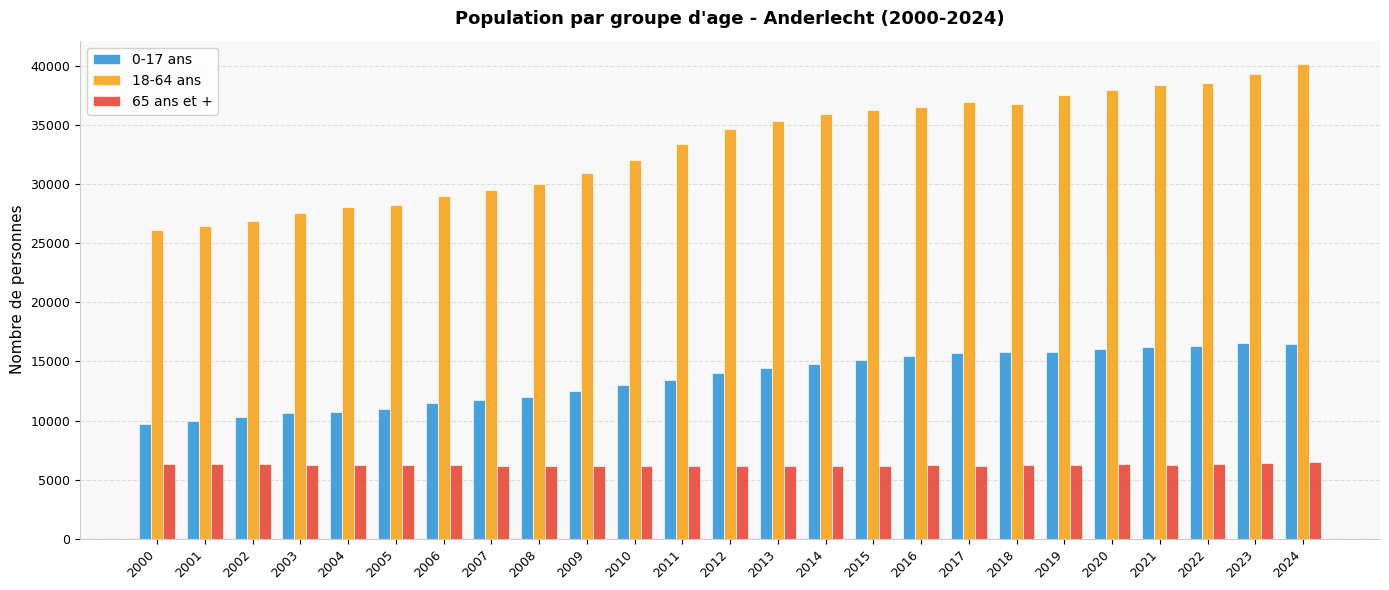

What is the difference between the 0-17 ans values at 2023 and 2007?

4771